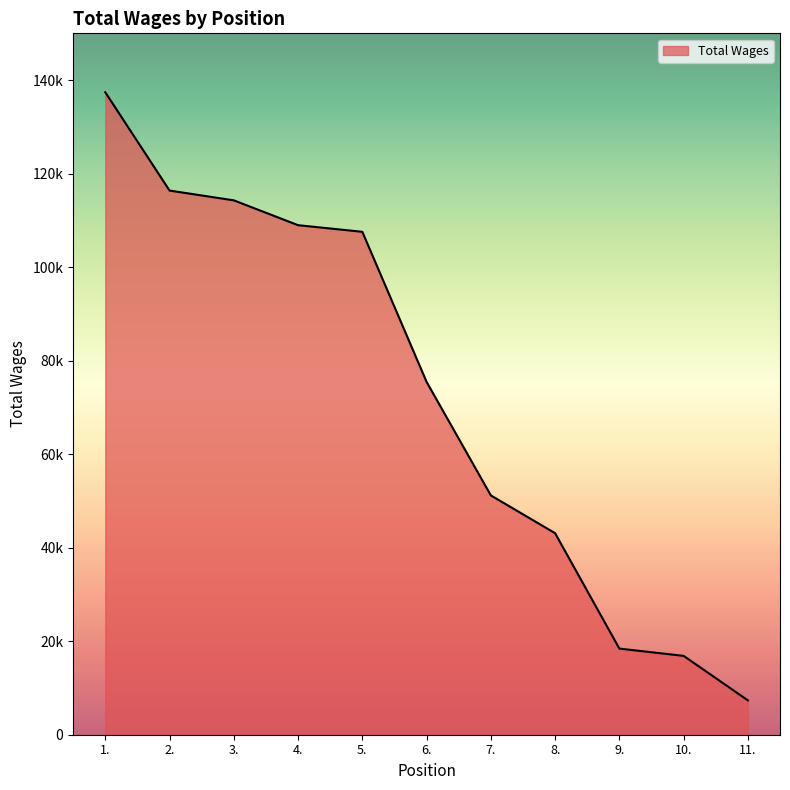

Does the chart have visible grid lines?

No